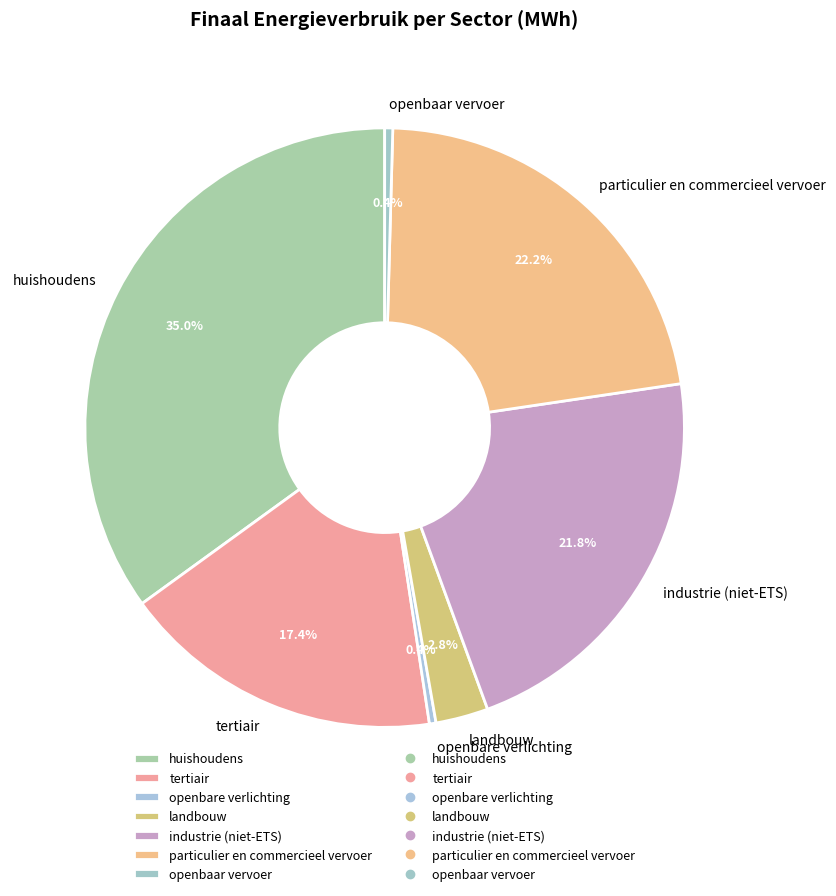

To the nearest percent, what percentage of the pie is particulier en commercieel vervoer?

22%